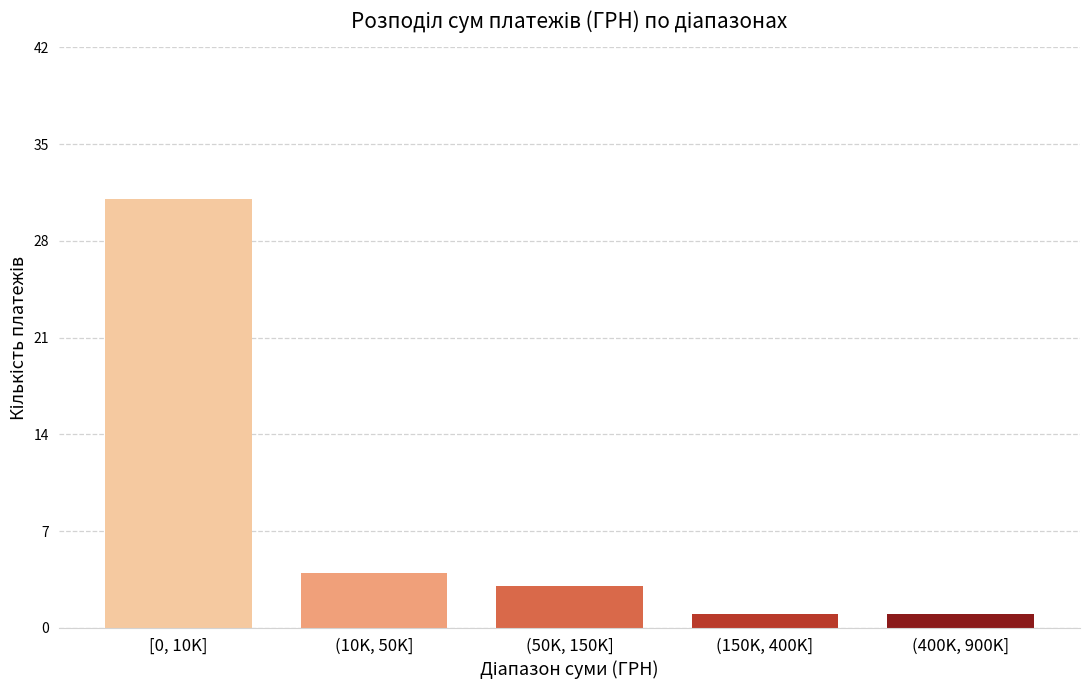

Reading right to left, list all the values displayed in this chart.

(400K, 900K]=1	(150K, 400K]=1	(50K, 150K]=3	(10K, 50K]=4	[0, 10K]=31